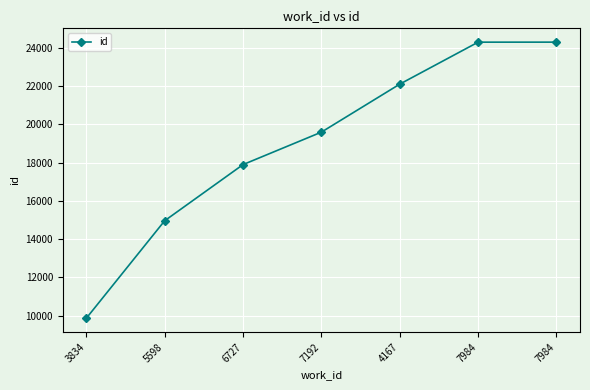

List the labels in order of value, largest first.

7984, 7984, 4167, 7192, 6727, 5598, 3834